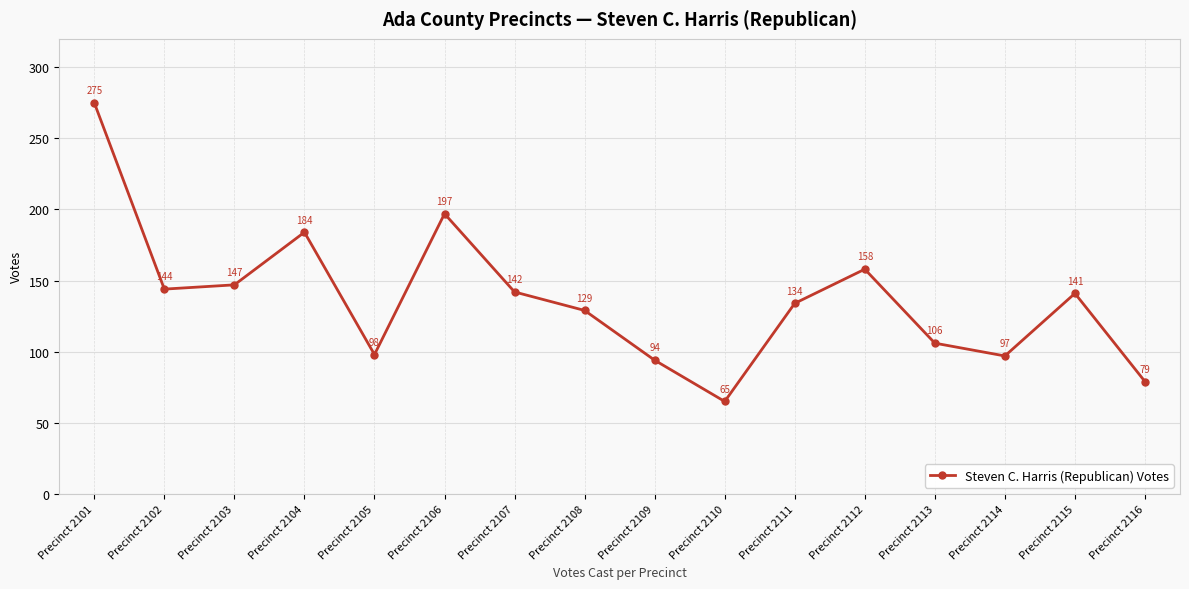

What is the maximum value shown in the chart?

275